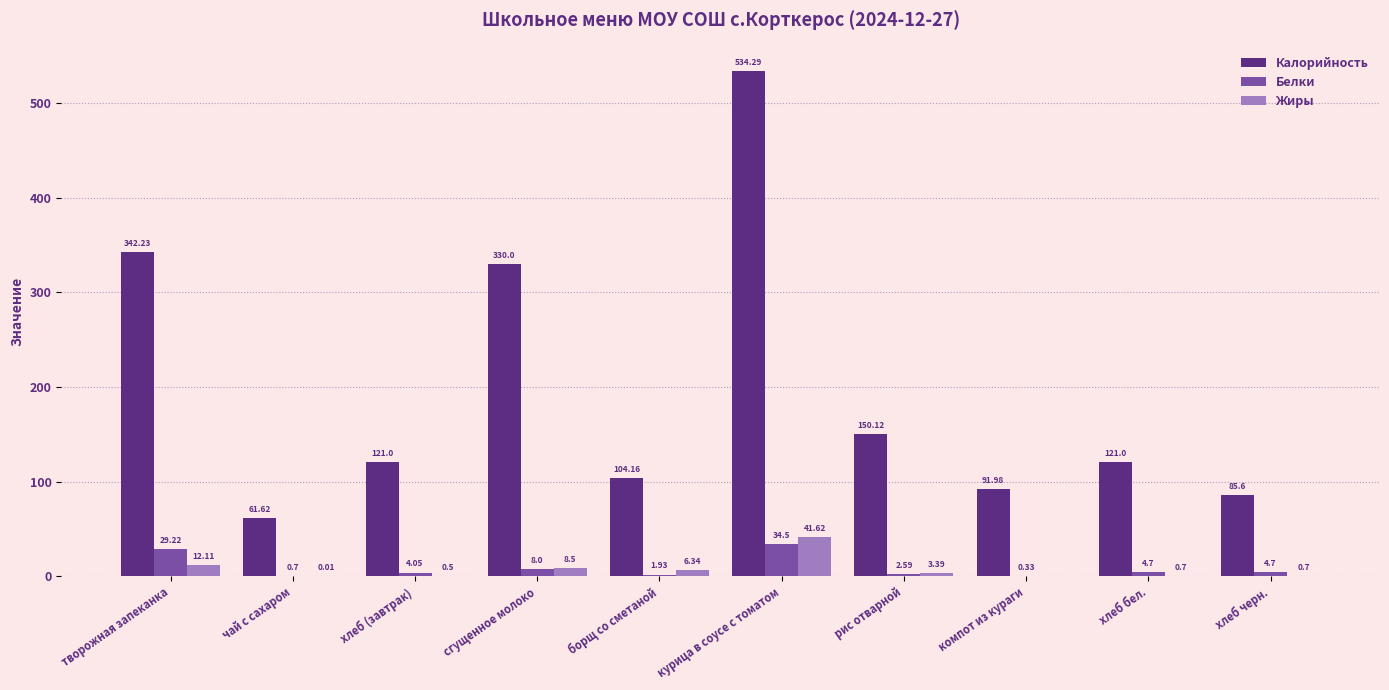

Which series changed the most between хлеб (завтрак) and борщ со сметаной?

Калорийность